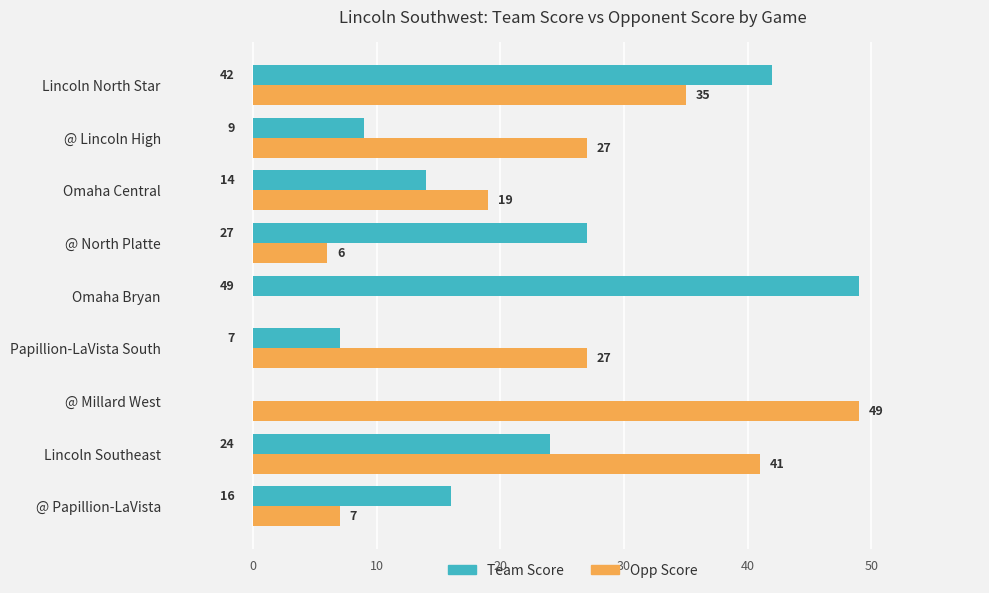

What is the sum of the Opp Score values at Lincoln North Star and @ North Platte?

41